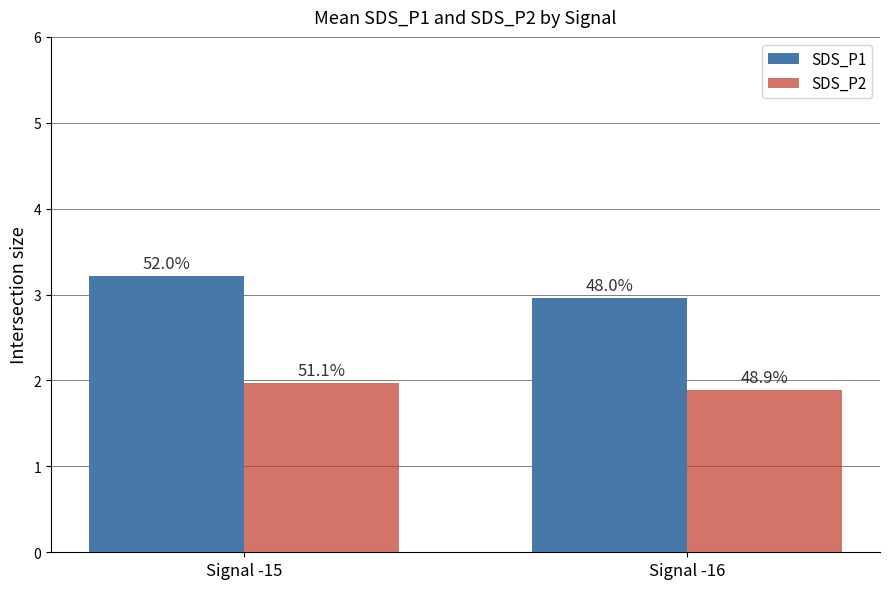

Does the chart contain stacked bars?

No